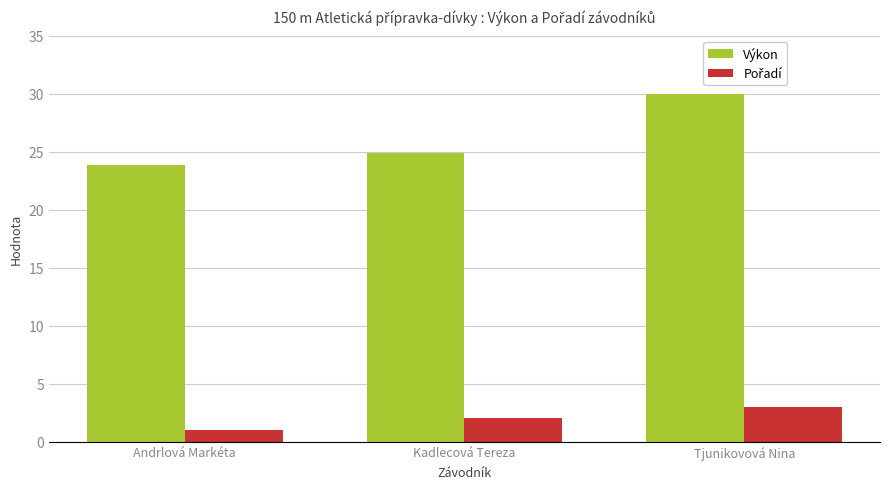

Are the bars horizontal?

No